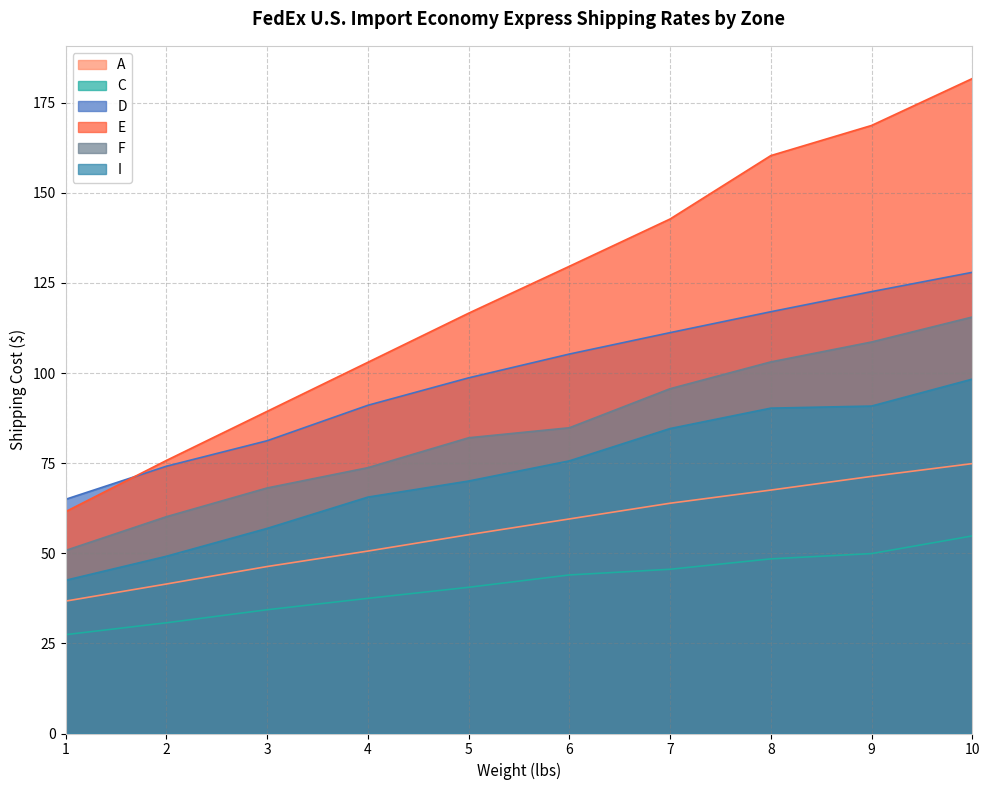

True or false: E and F cross at least once.

False